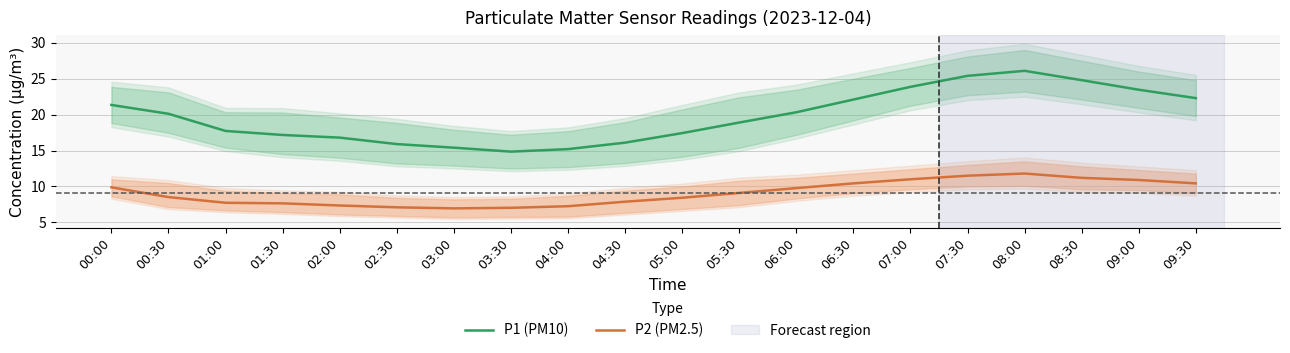

Reading left to right, what are all the values shown in this chart?

P1 (PM10): 00:00=21.4	00:30=20.1	01:00=17.7	01:30=17.2	02:00=16.8	02:30=15.9	03:00=15.4	03:30=14.8	04:00=15.2	04:30=16.1	05:00=17.4	05:30=18.9	06:00=20.3	06:30=22.1	07:00=23.9	07:30=25.4	08:00=26.1	08:30=24.8	09:00=23.5	09:30=22.3
P2 (PM2.5): 00:00=9.9	00:30=8.5	01:00=7.7	01:30=7.7	02:00=7.3	02:30=7.1	03:00=7.0	03:30=7.0	04:00=7.2	04:30=7.9	05:00=8.4	05:30=9.1	06:00=9.8	06:30=10.4	07:00=11.0	07:30=11.5	08:00=11.8	08:30=11.2	09:00=10.9	09:30=10.4